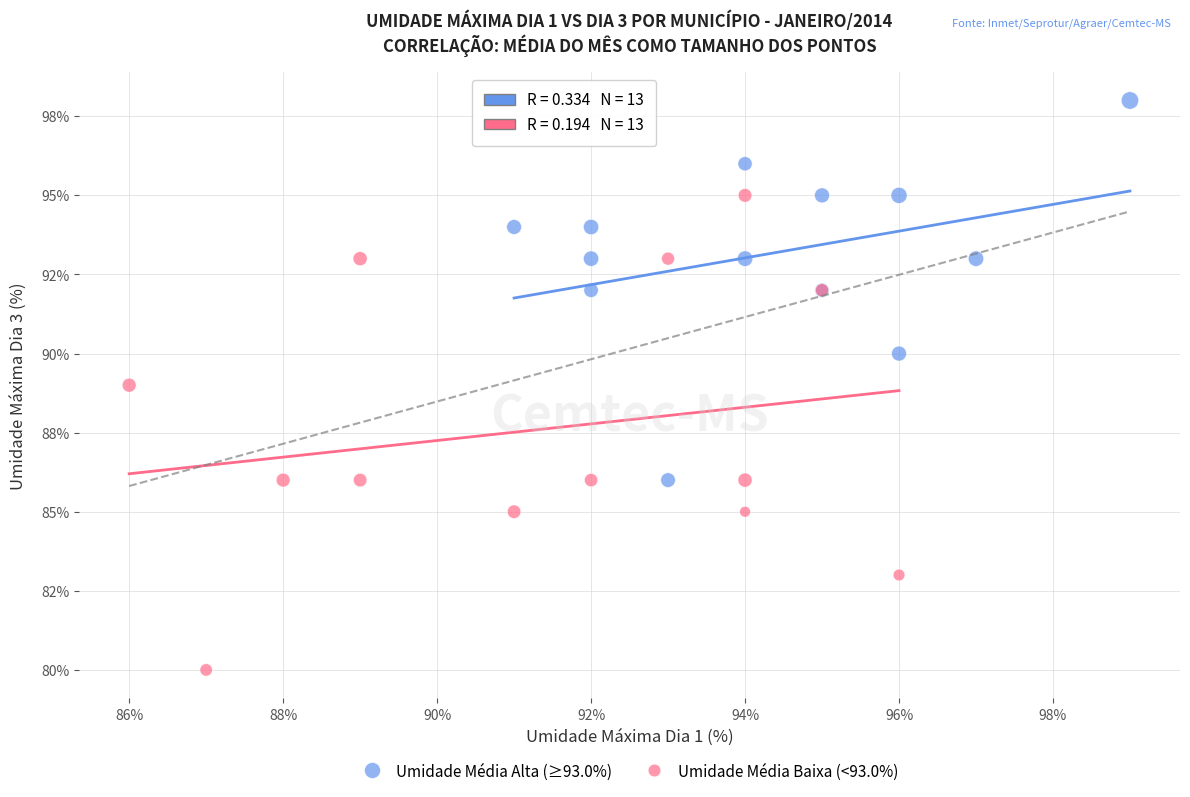

What are all the series names shown in the legend?

Umidade Média Alta (≥93.0%), Umidade Média Baixa (<93.0%)